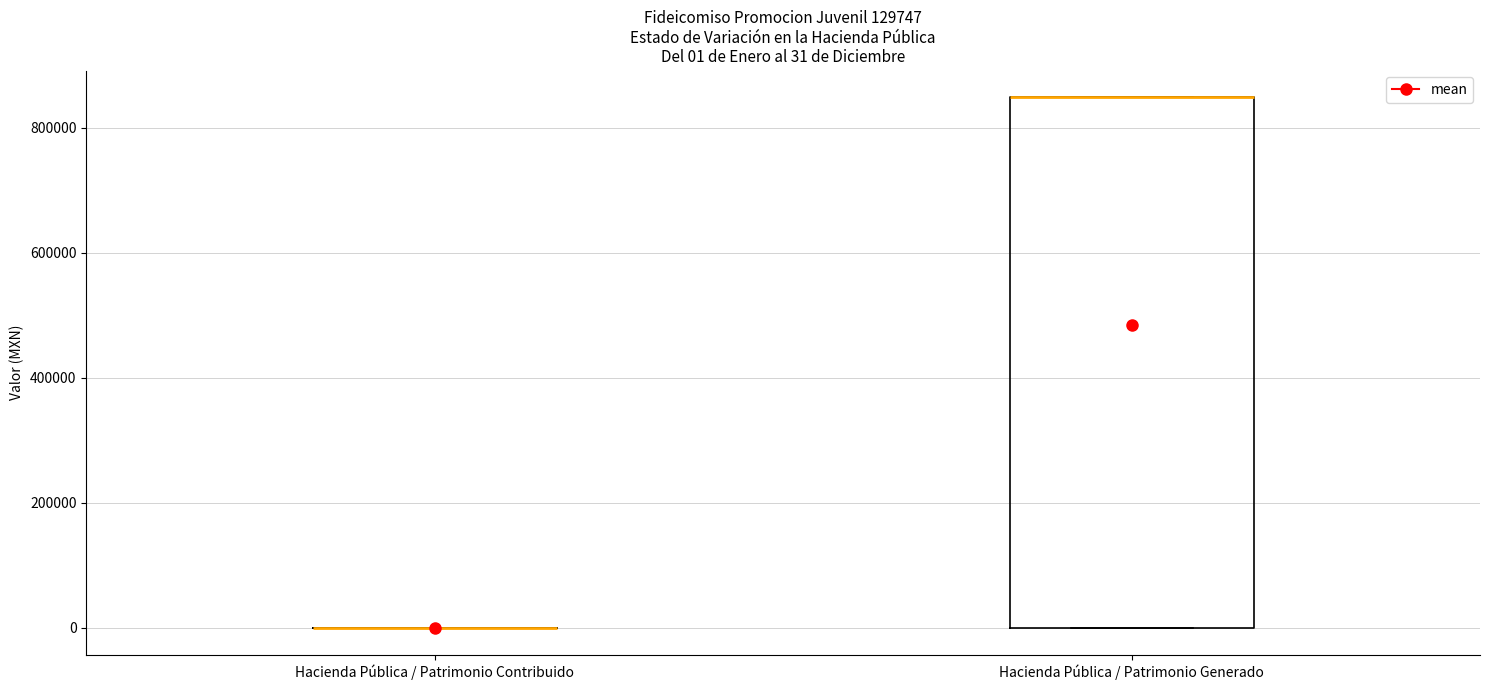

Which box is the tallest, from its lower edge to its upper edge?

Hacienda Pública / Patrimonio Generado